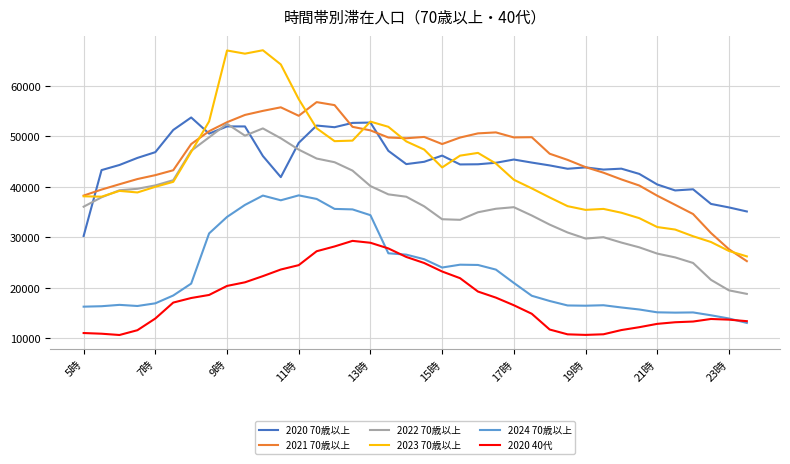

What is the highest value of the 2023 70歳以上 series?

67001